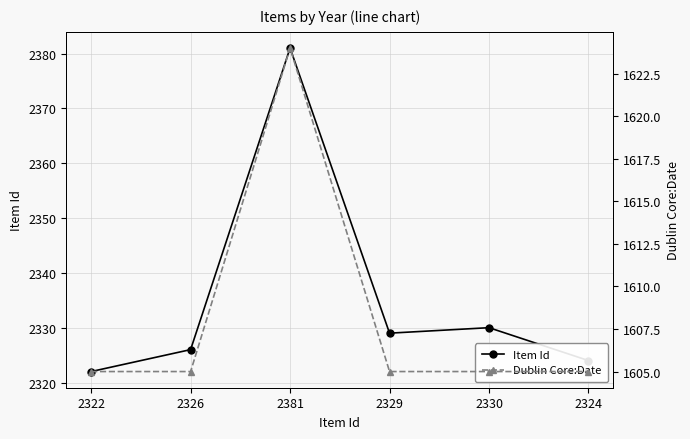

What is the lowest value of the Dublin Core:Date series?

1605